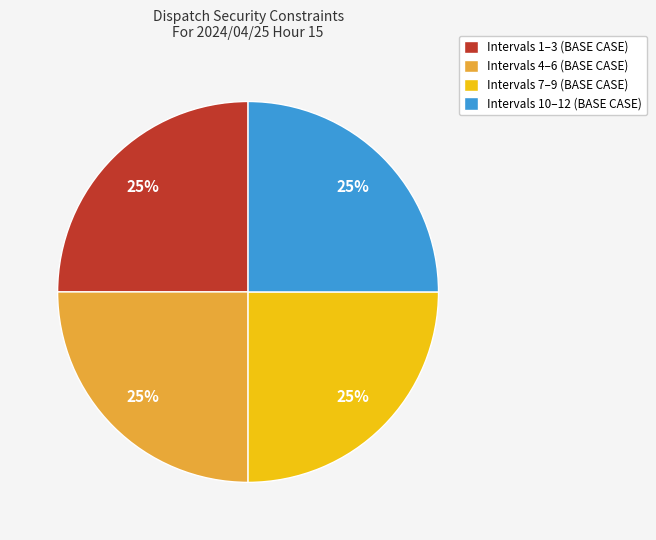

Approximately how many times larger is the value at Intervals 10–12 (BASE CASE) compared to Intervals 4–6 (BASE CASE)?

1.0